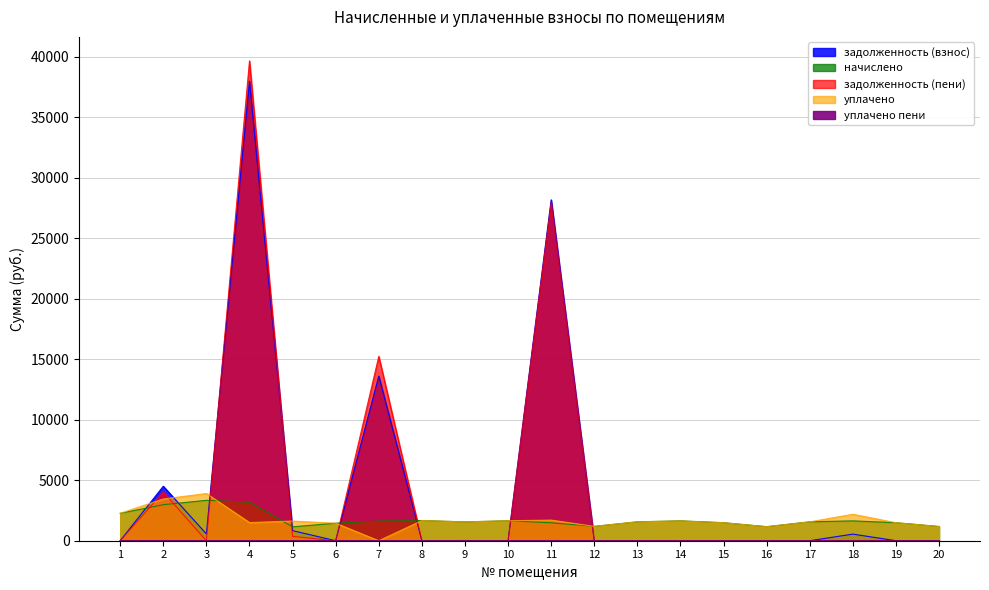

The value of уплачено at 12 is 320.2. True or false?

False